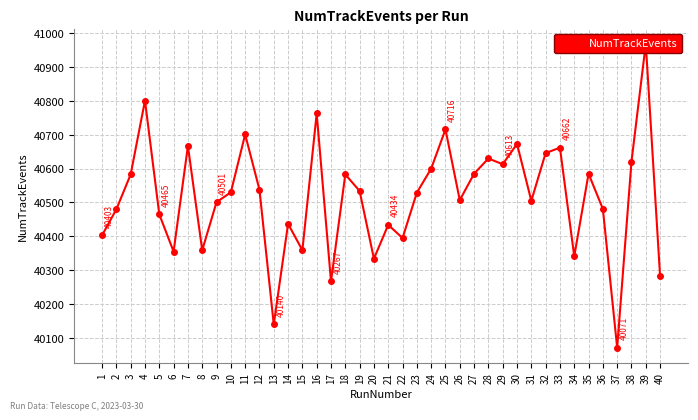

Where is the first local maximum?

4